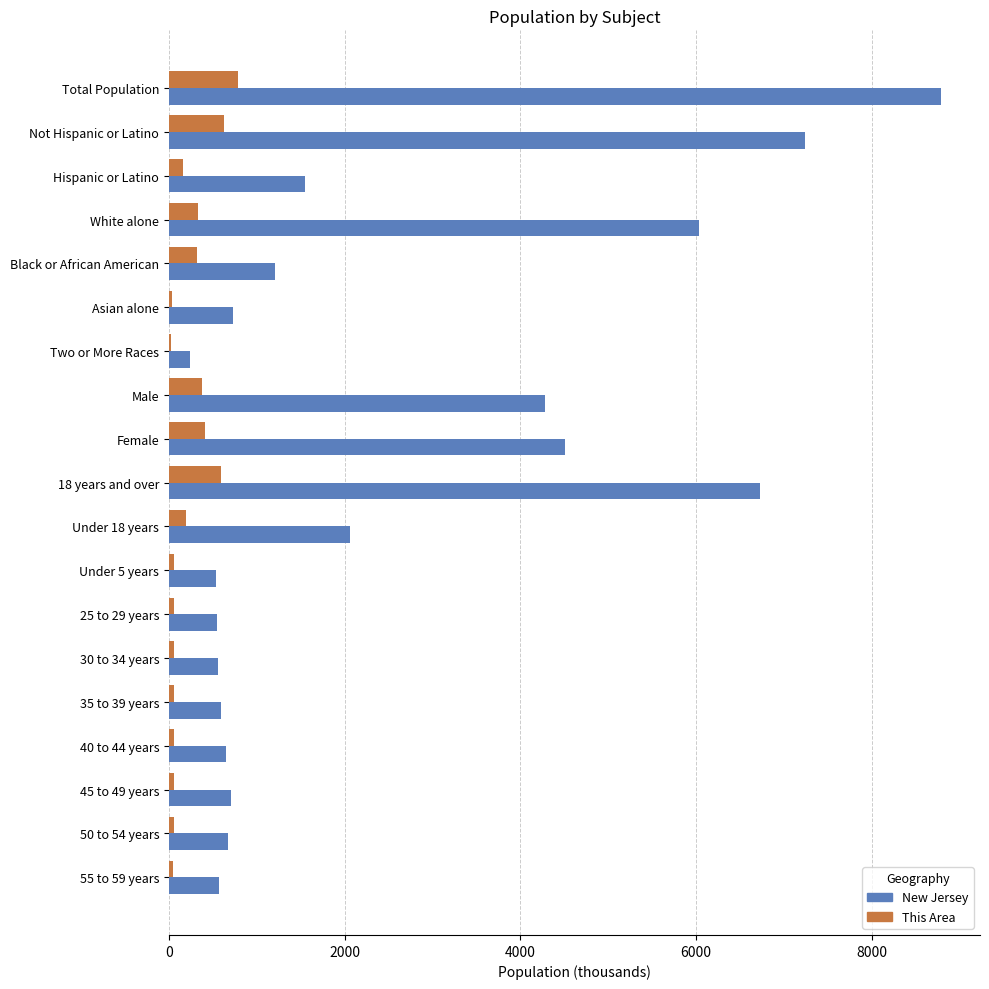

At which category is the sum across all series the highest?

Total Population